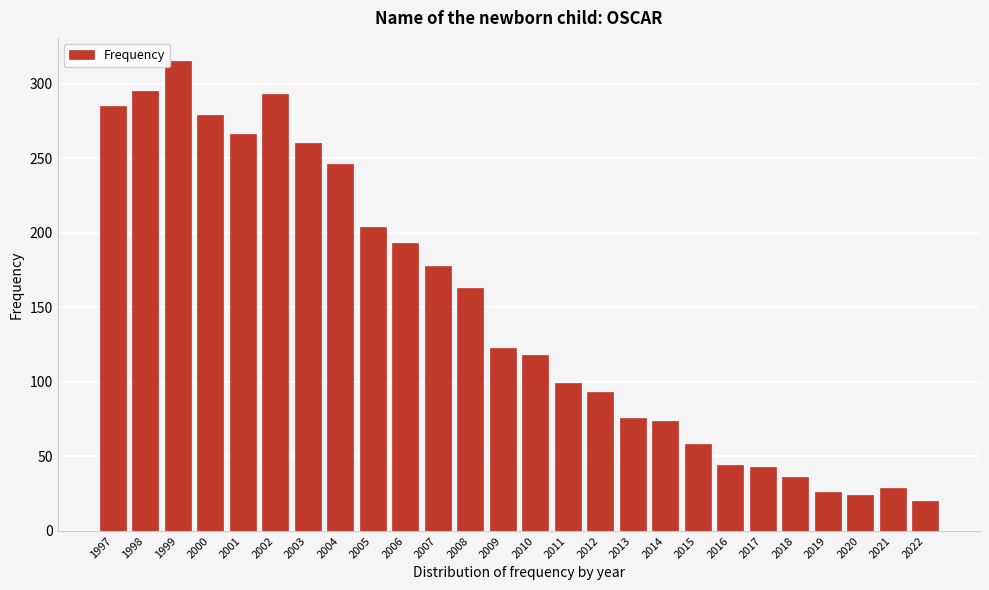

The value at 2022 is 8. True or false?

False